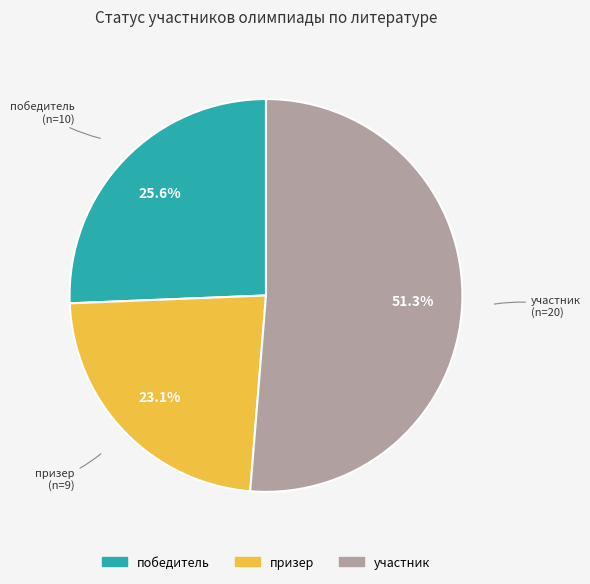

To the nearest percent, what is the difference between the largest and smallest slice percentages?

28%